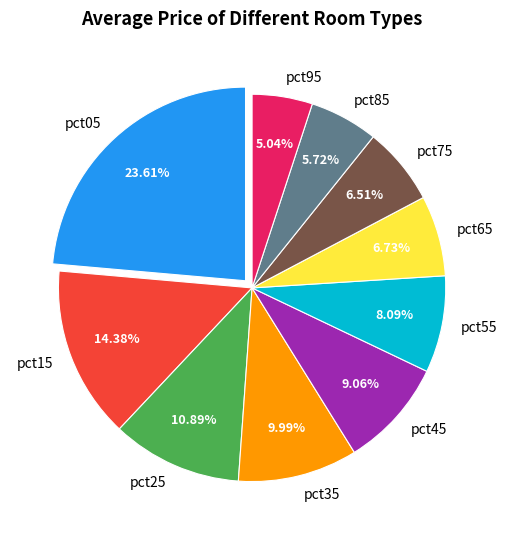

Combined, what portion of the pie is pct35 and pct65?

16.7%